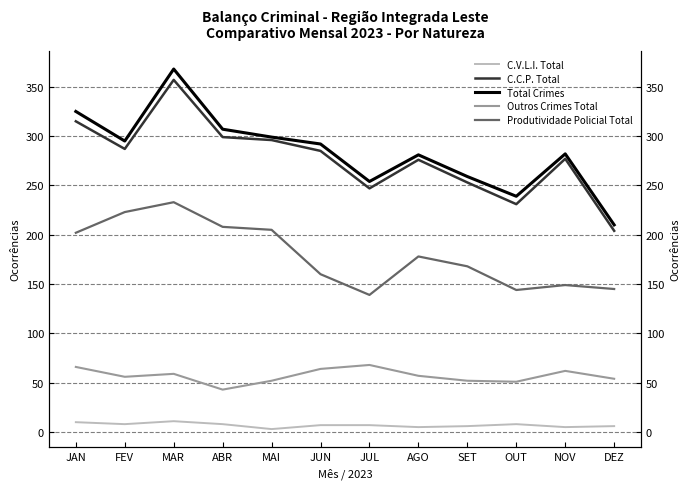

What is the minimum value for Total Crimes?

210